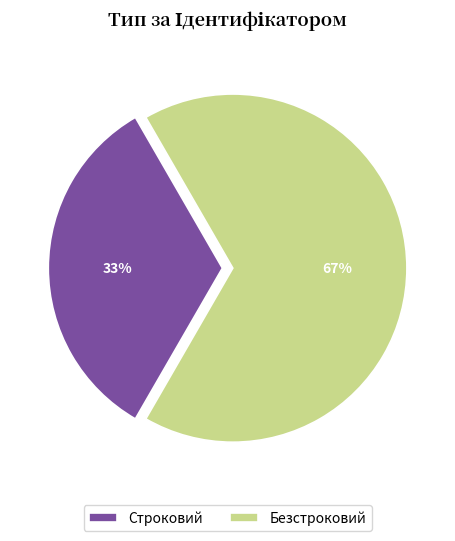

Is it true that Безстроковий is 52% of the pie?

False